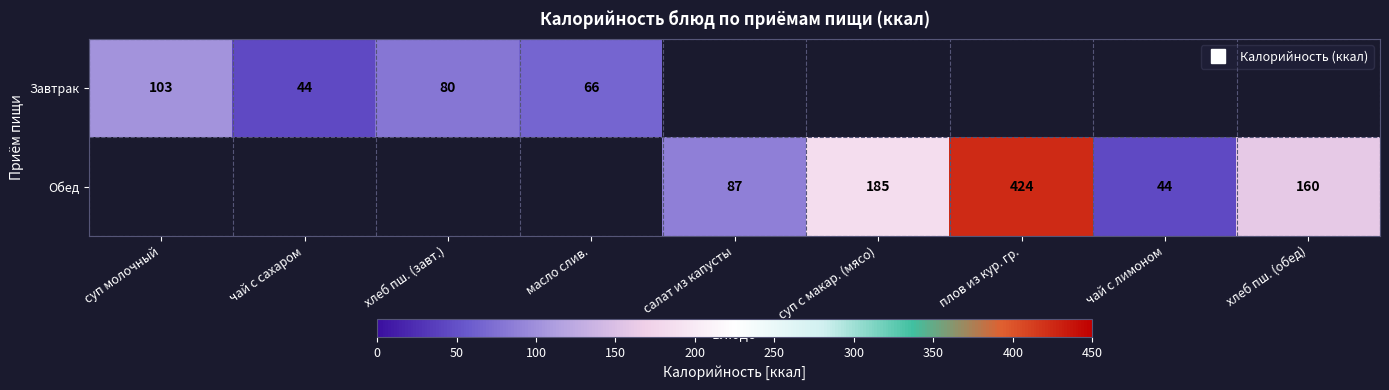

Which has a higher value, салат из капусты or суп молочный?

суп молочный